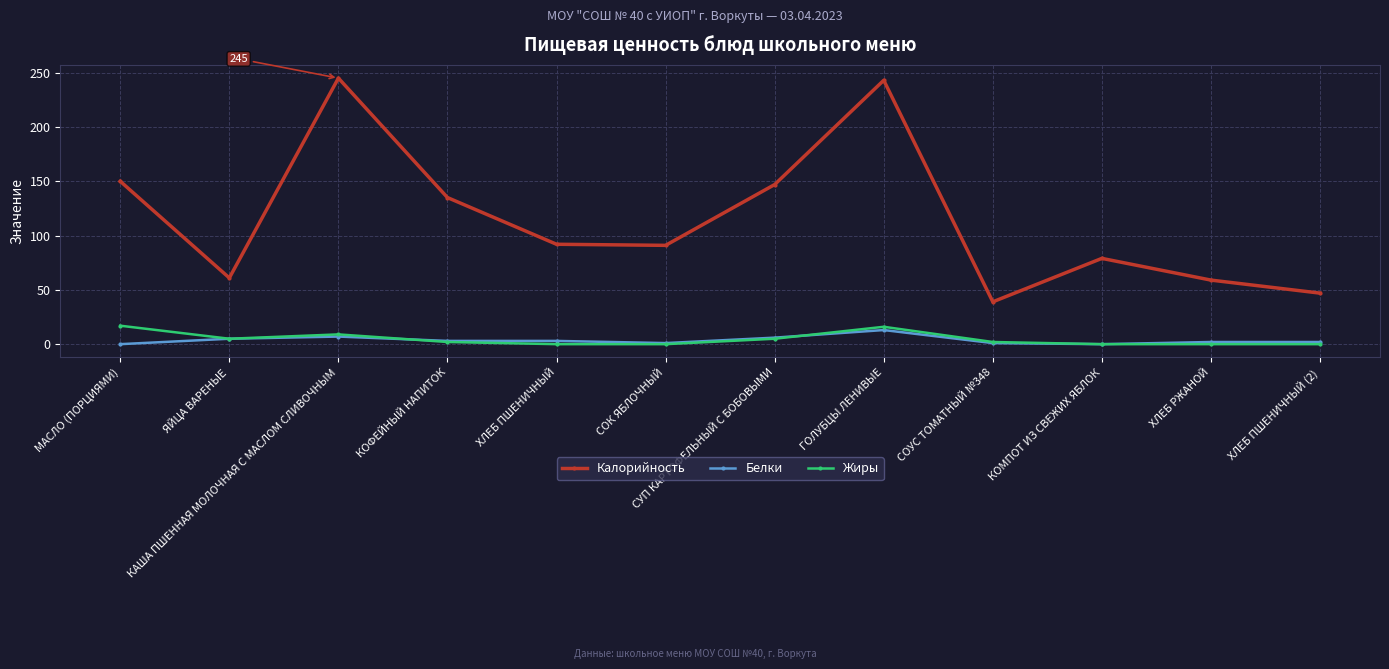

Which series changed the most between ЯЙЦА ВАРЕНЫЕ and СОУС ТОМАТНЫЙ №348?

Калорийность